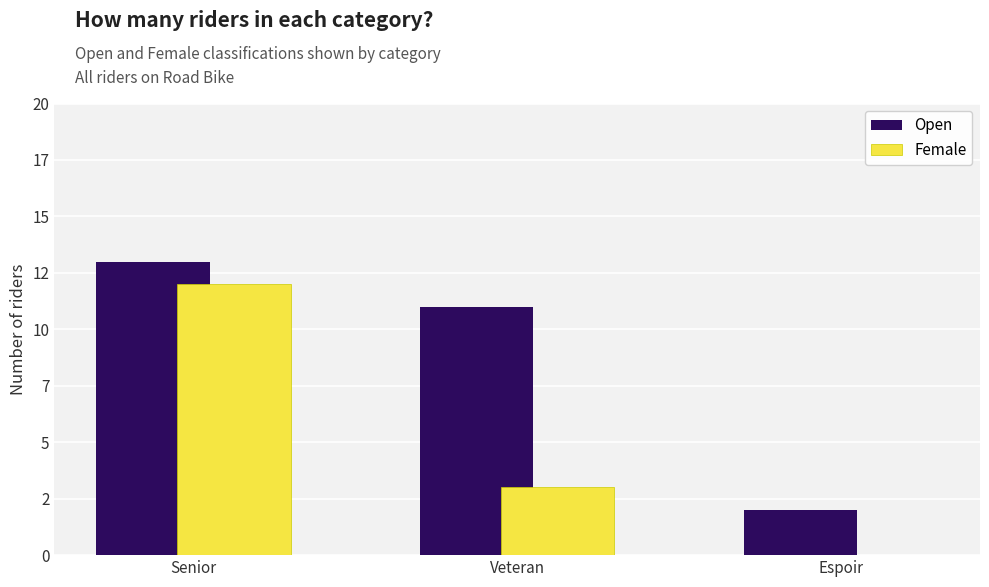

Reading left to right, transcribe all the data shown in this chart.

Open: 13	11	2
Female: 12	3	0